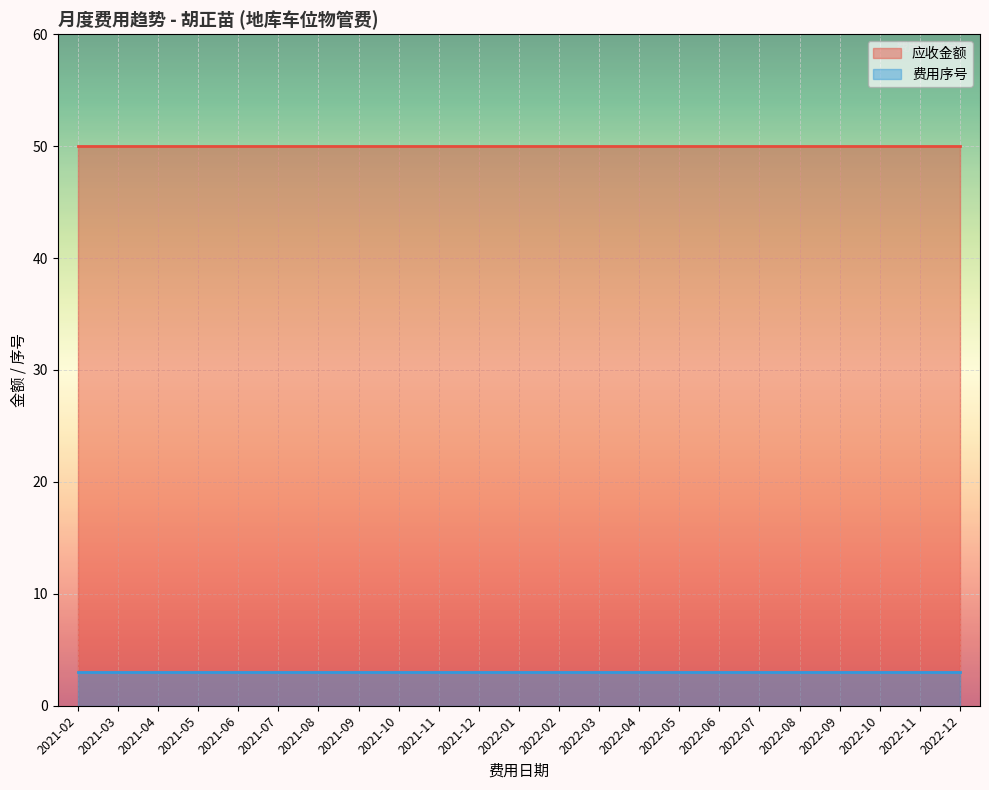

Is it true that 应收金额 equals 50 at 2022-12?

True